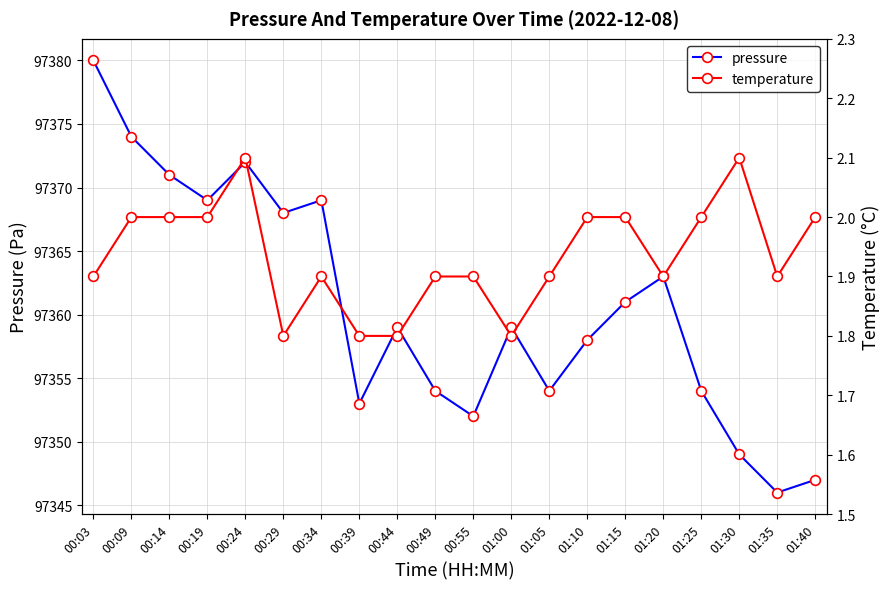

At how many categories does at least one series exceed 42763?

20